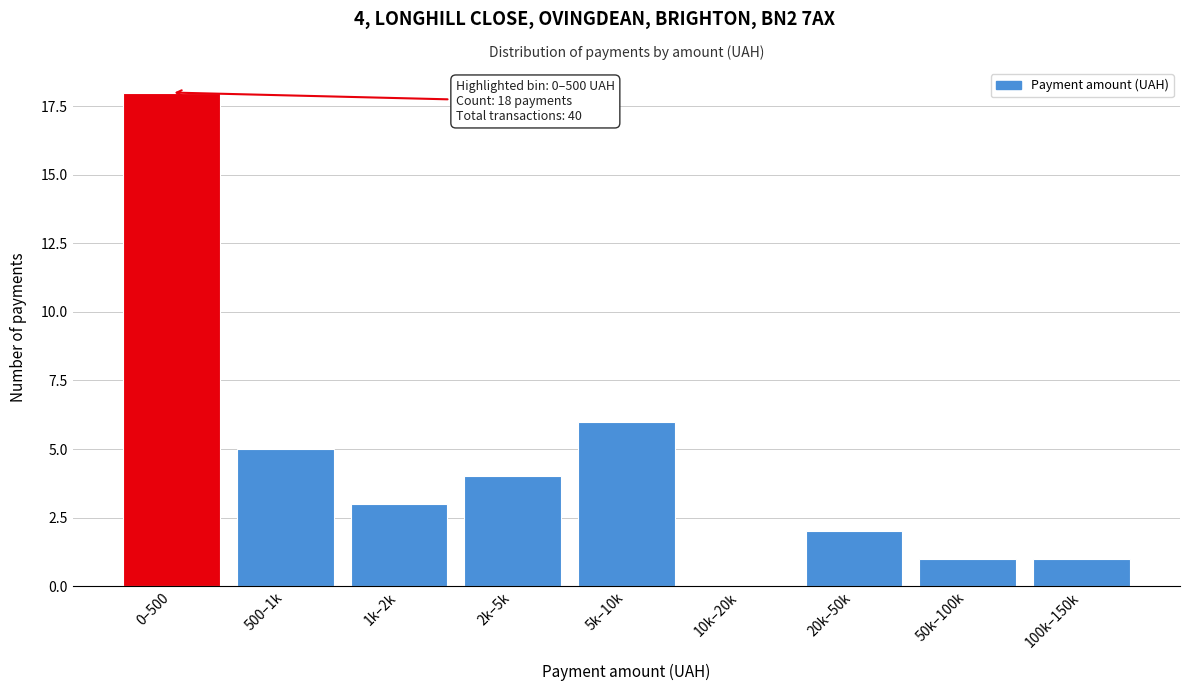

Reading right to left, extract all data points from this chart.

100k–150k=1	50k–100k=1	20k–50k=2	10k–20k=0	5k–10k=6	2k–5k=4	1k–2k=3	500–1k=5	0–500=18